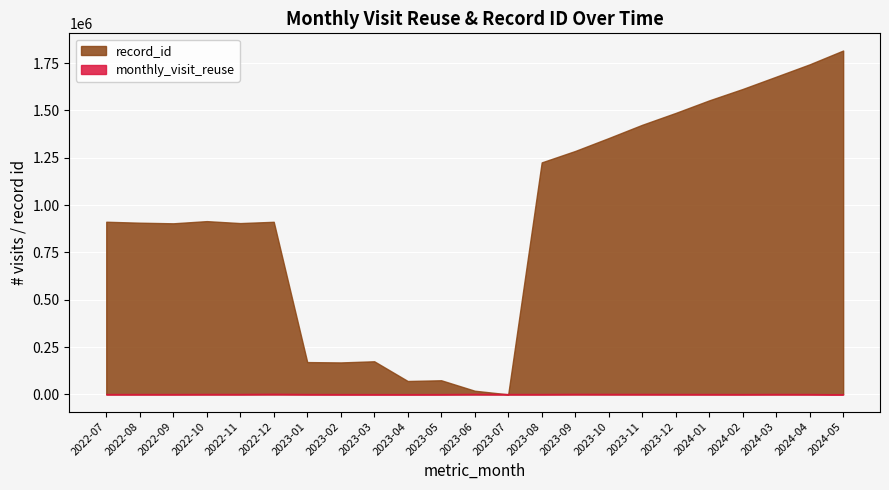

At which category is the sum across all series the highest?

2024-05